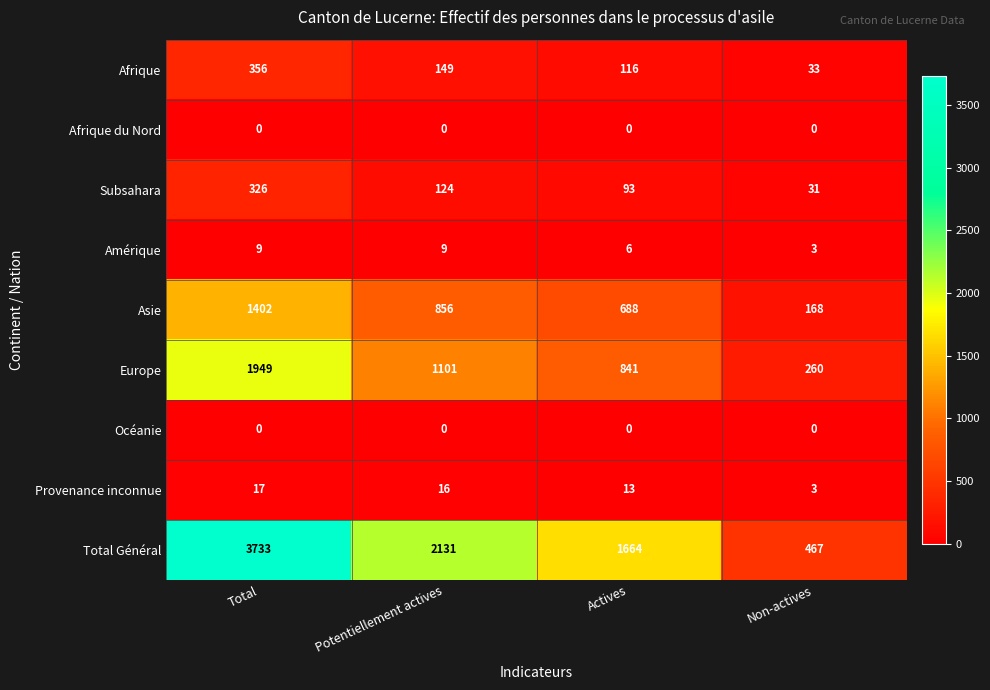

At which category is the sum across all series the highest?

Total